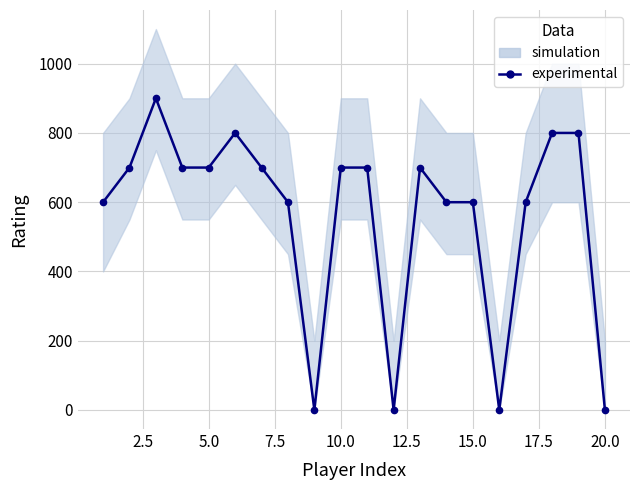

Reading left to right, what are all the values shown in this chart?

600	700	900	700	700	800	700	600	0	700	700	0	700	600	600	0	600	800	800	0